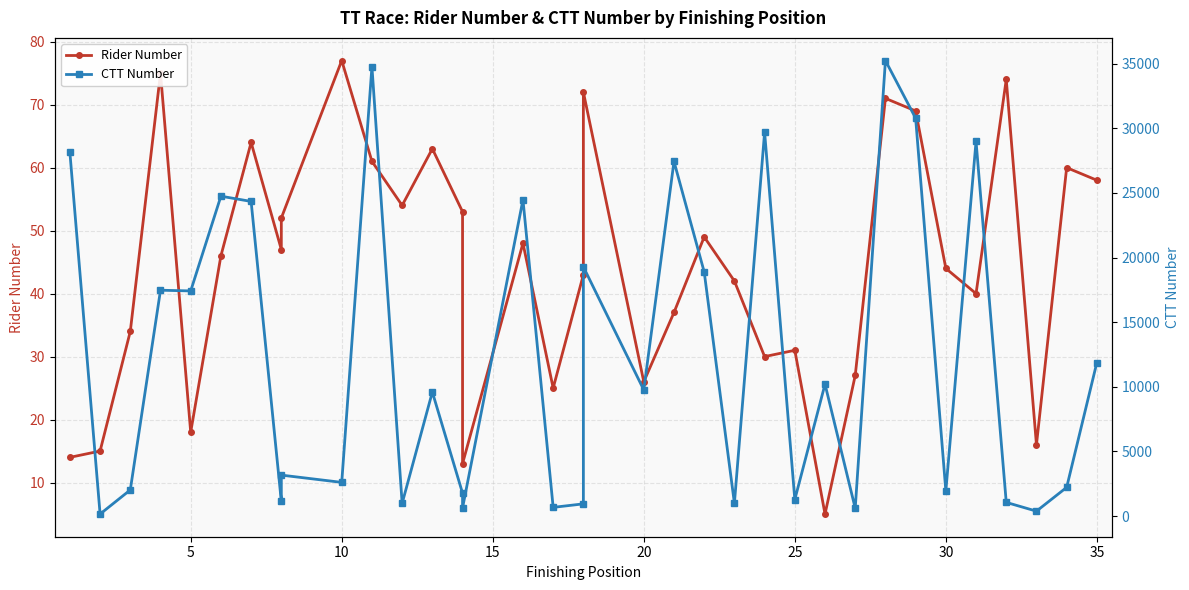

What is the spread (max minus min) of values at 18?

19211